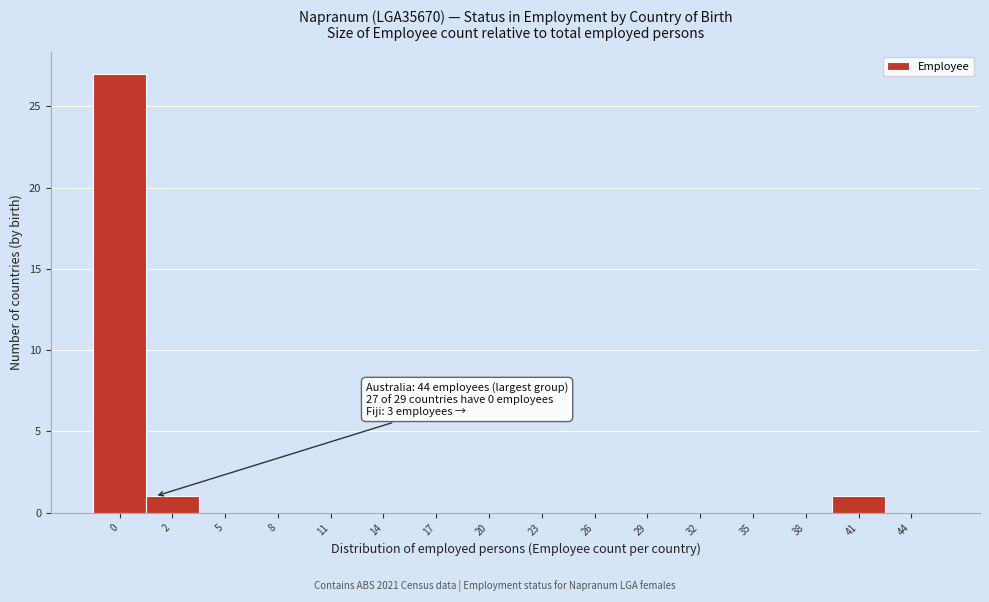

Reading left to right, transcribe all the data shown in this chart.

0=27	2=1	5=0	8=0	11=0	14=0	17=0	20=0	23=0	26=0	29=0	32=0	35=0	38=0	41=1	44=0